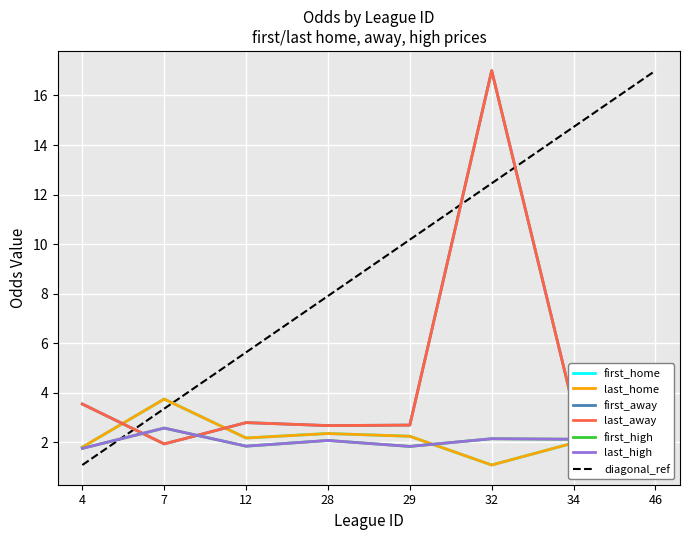

The value of first_away at 34 is 5.6. True or false?

False